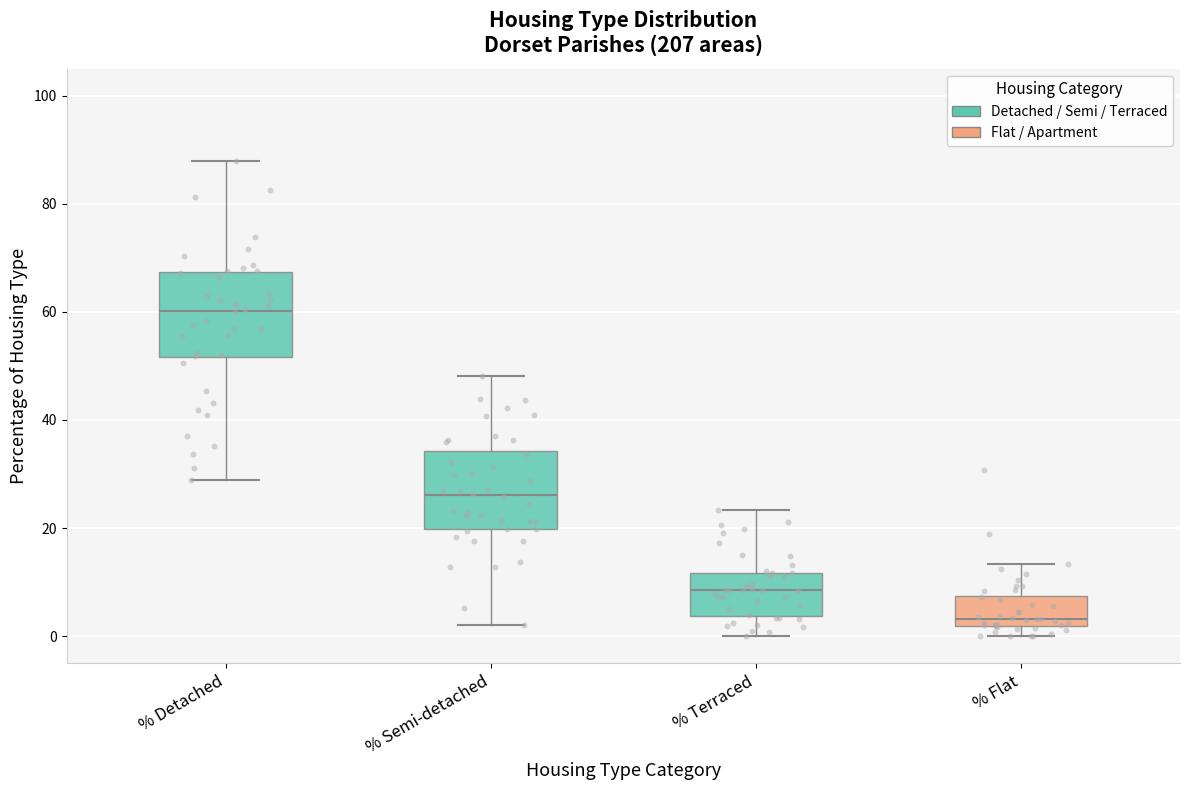

Reading left to right, transcribe this box plot: for each box, give where its median line is, the range the box spans, and where its two whiskers end, as read against the y-axis. The values are not printed on the chart, so give them approximately, as read against the axis.

% Detached: median 60, box 52 to 68, whiskers 28 to 88
% Semi-detached: median 26, box 20 to 34, whiskers 2 to 48
% Terraced: median 8, box 4 to 12, whiskers 0 to 24
% Flat: median 4, box 2 to 8, whiskers 0 to 14